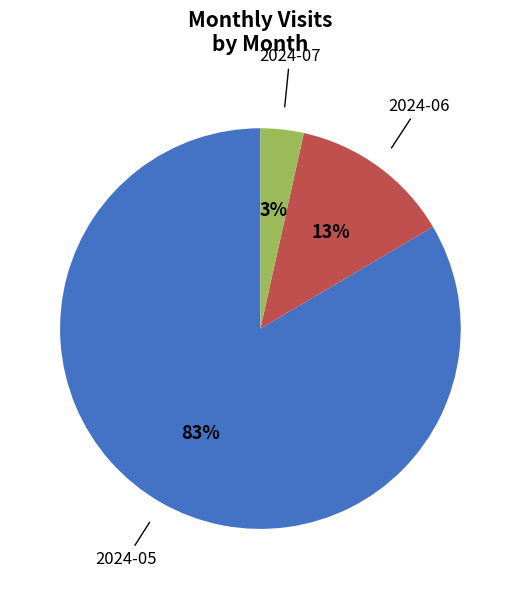

Is it true that 2024-06 is 13% of the pie?

True